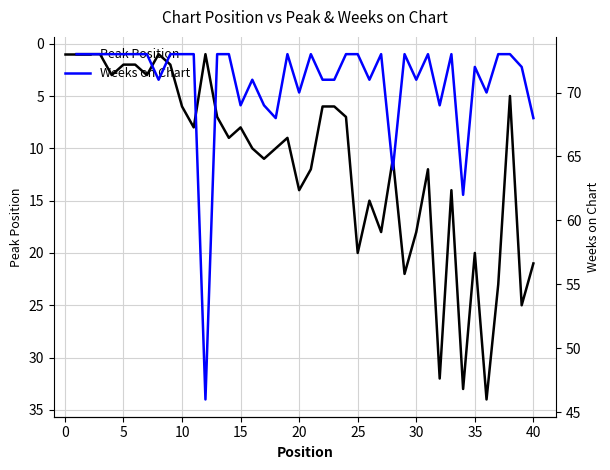

What is the difference between the maximum and minimum values in the Peak Position series?

33